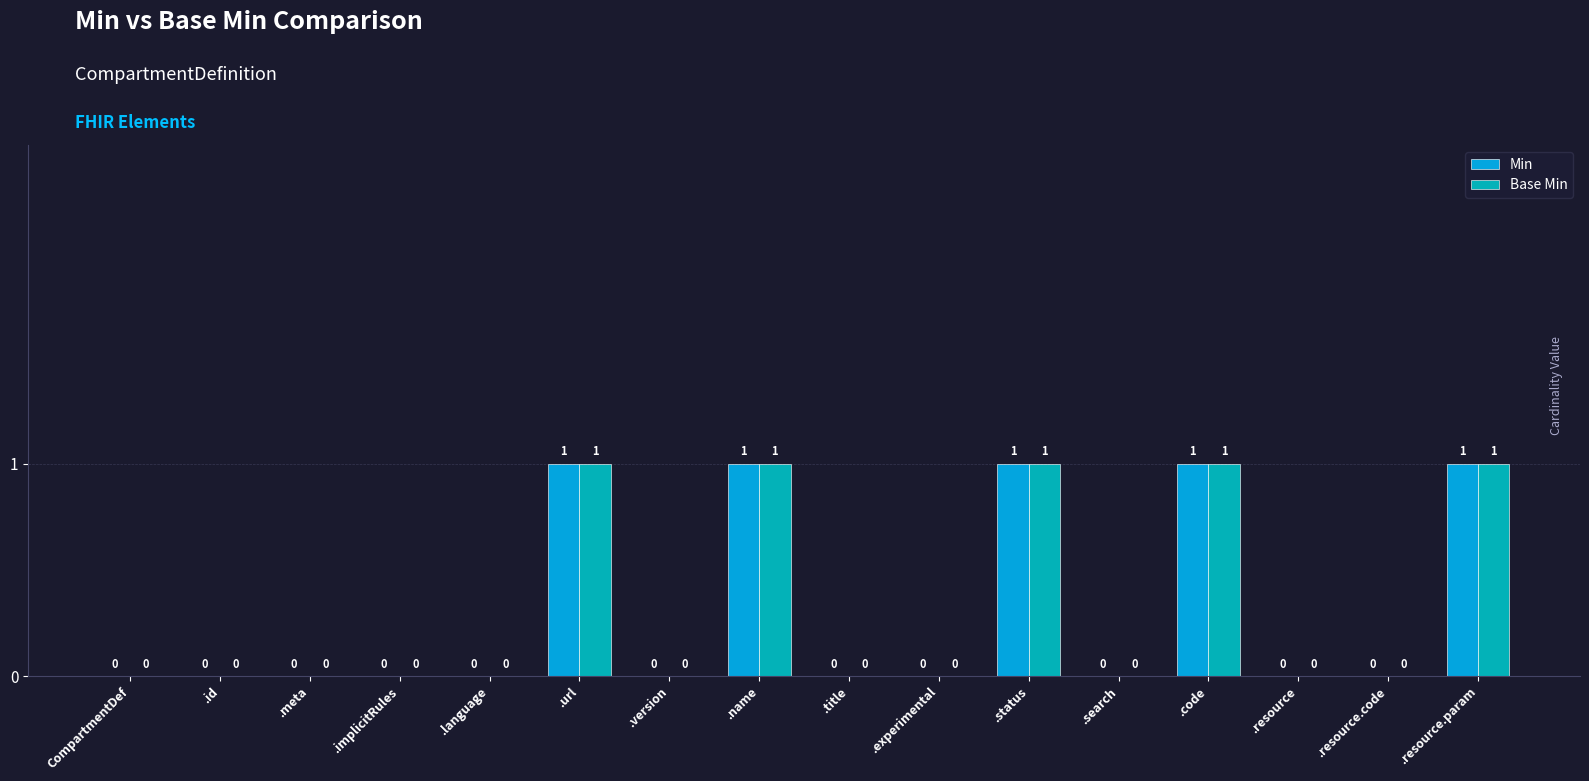

Are the bars horizontal?

No